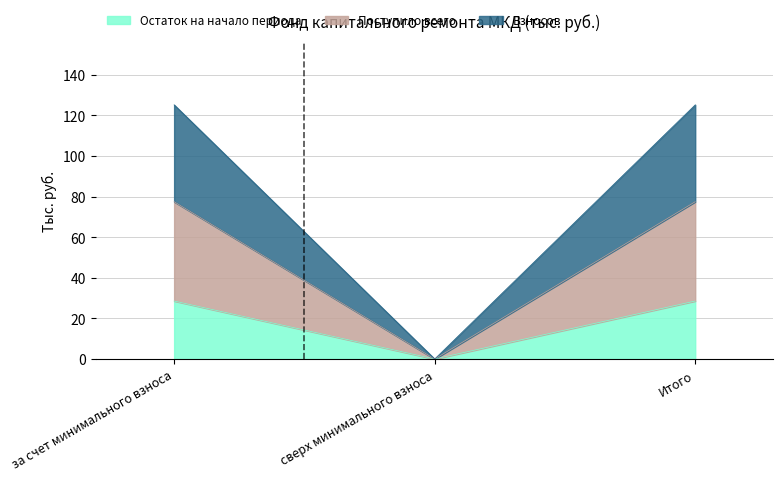

What is the maximum value shown in the chart?

125.2